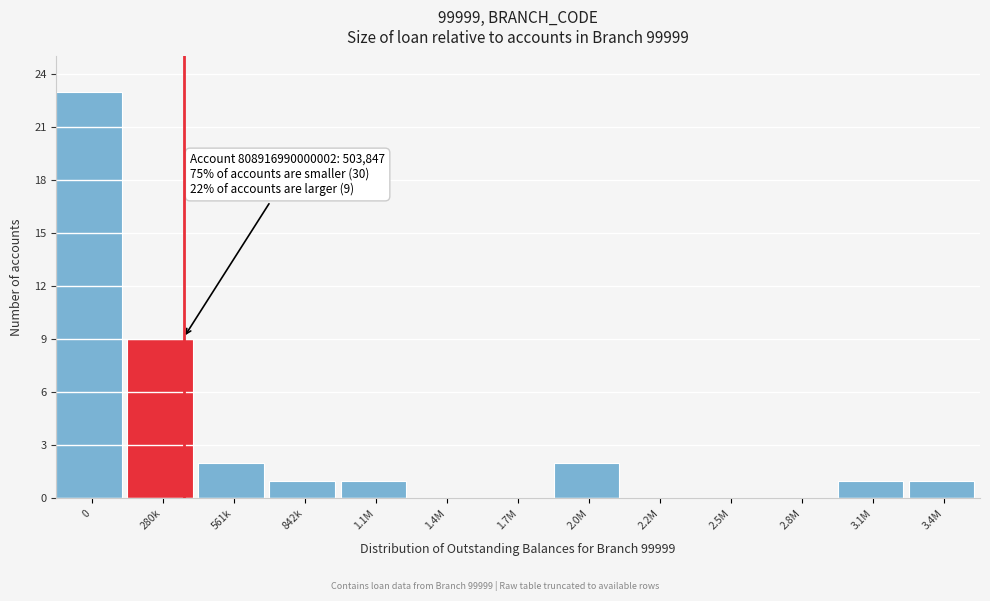

Reading left to right, extract all data points from this chart.

0=23	280k=9	561k=2	842k=1	1.1M=1	1.4M=0	1.7M=0	2.0M=2	2.2M=0	2.5M=0	2.8M=0	3.1M=1	3.4M=1